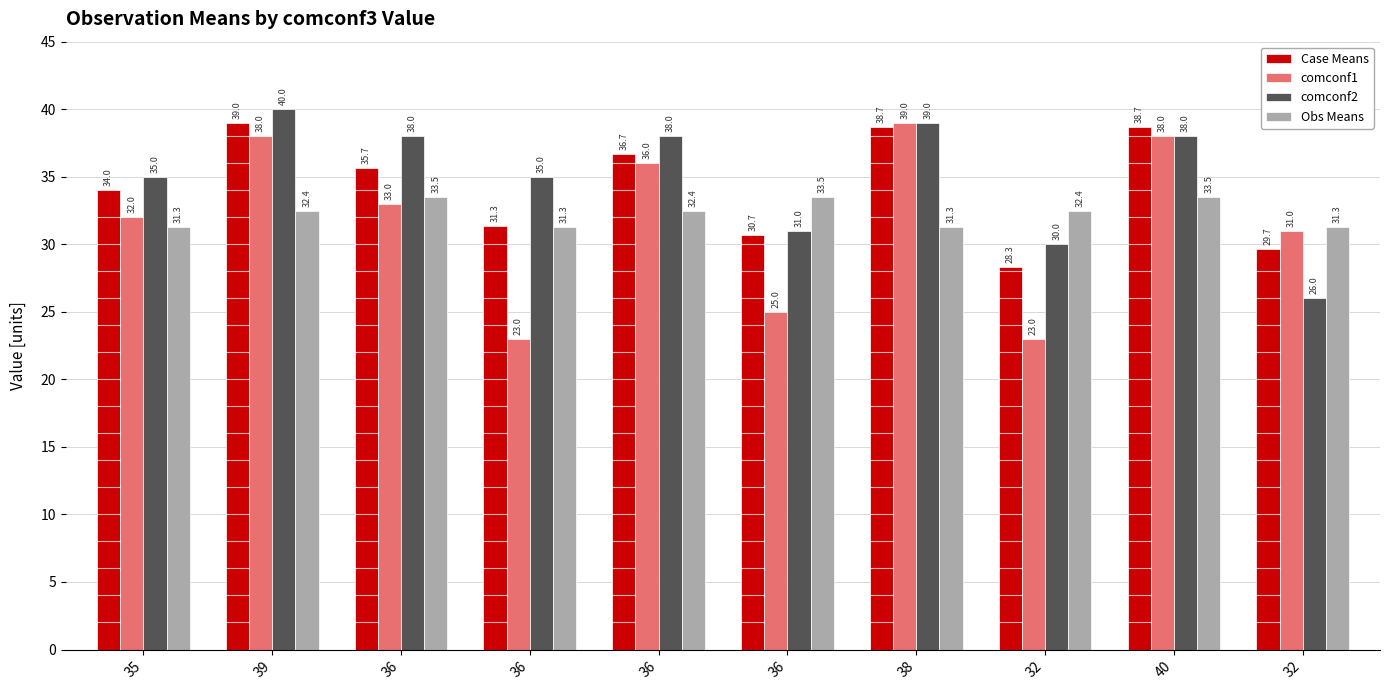

What are all the series names shown in the legend?

Case Means, comconf1, comconf2, Obs Means